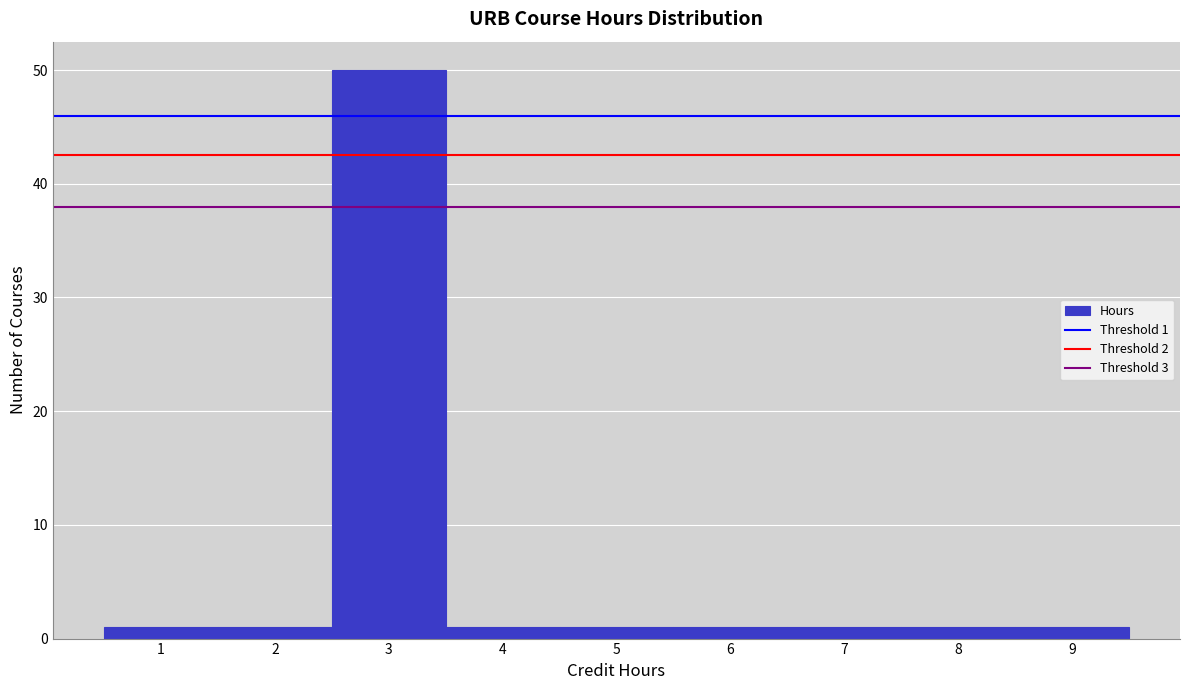

Which range on the x-axis has the tallest bar?

2.5 to 3.5